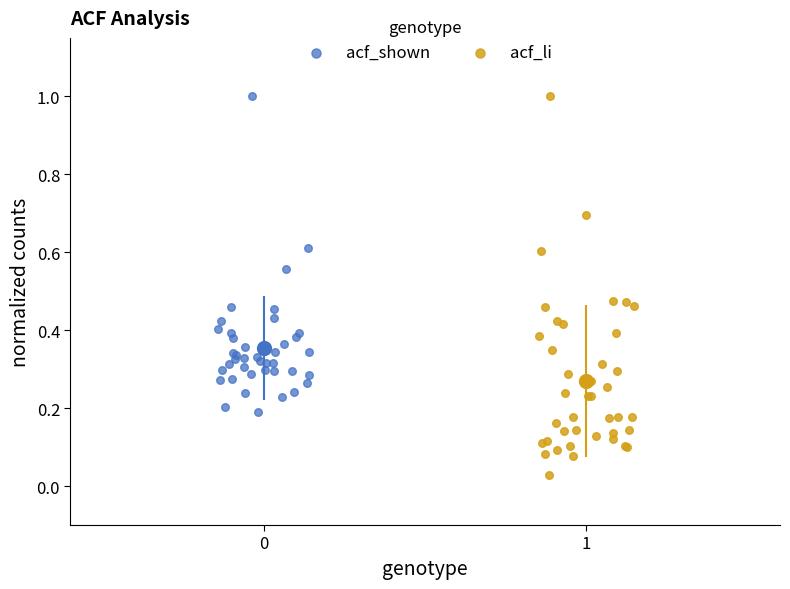

Which series contains the lowest Y value?

acf_li